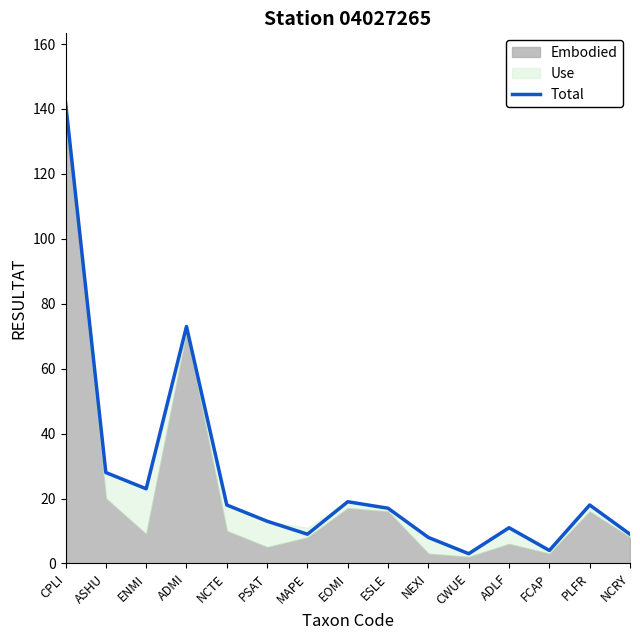

Does the chart have visible grid lines?

No